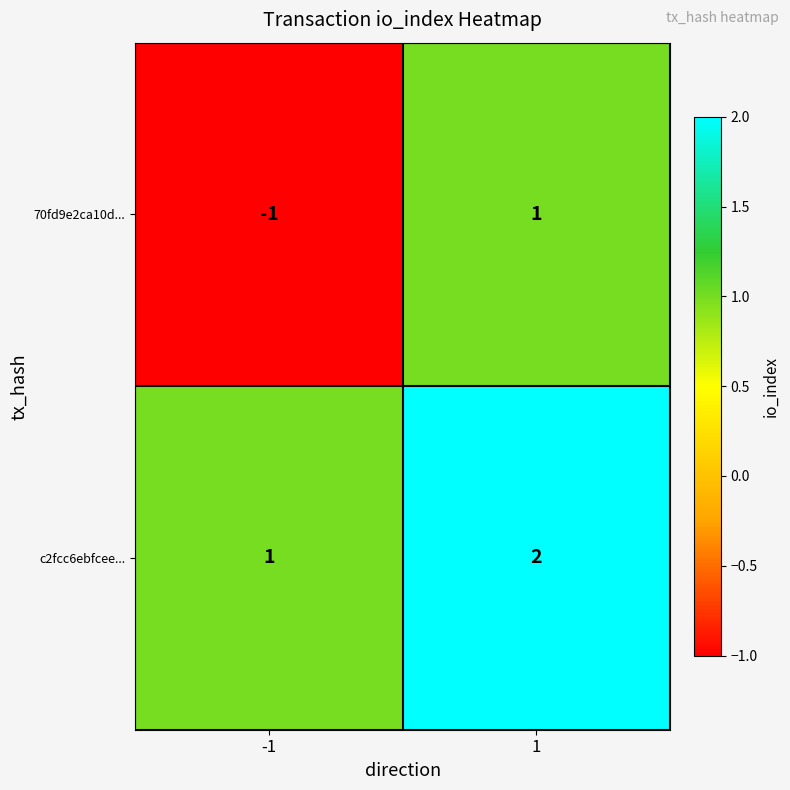

Between -1 and 1, which series saw the biggest shift?

70fd9e2ca10d...